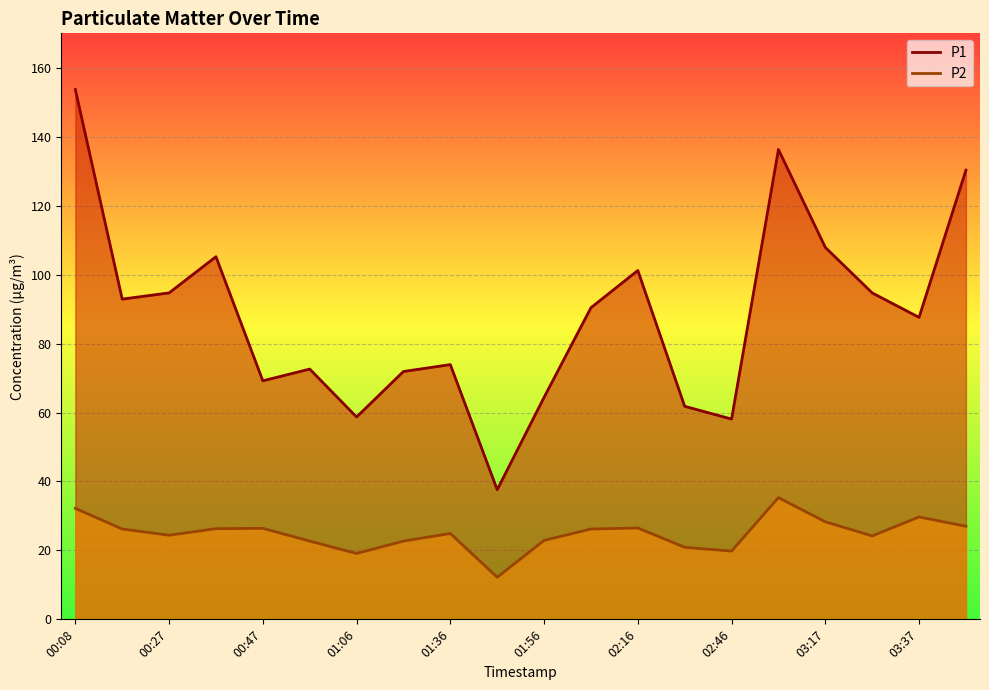

Does the chart display data point markers on the line(s)?

No